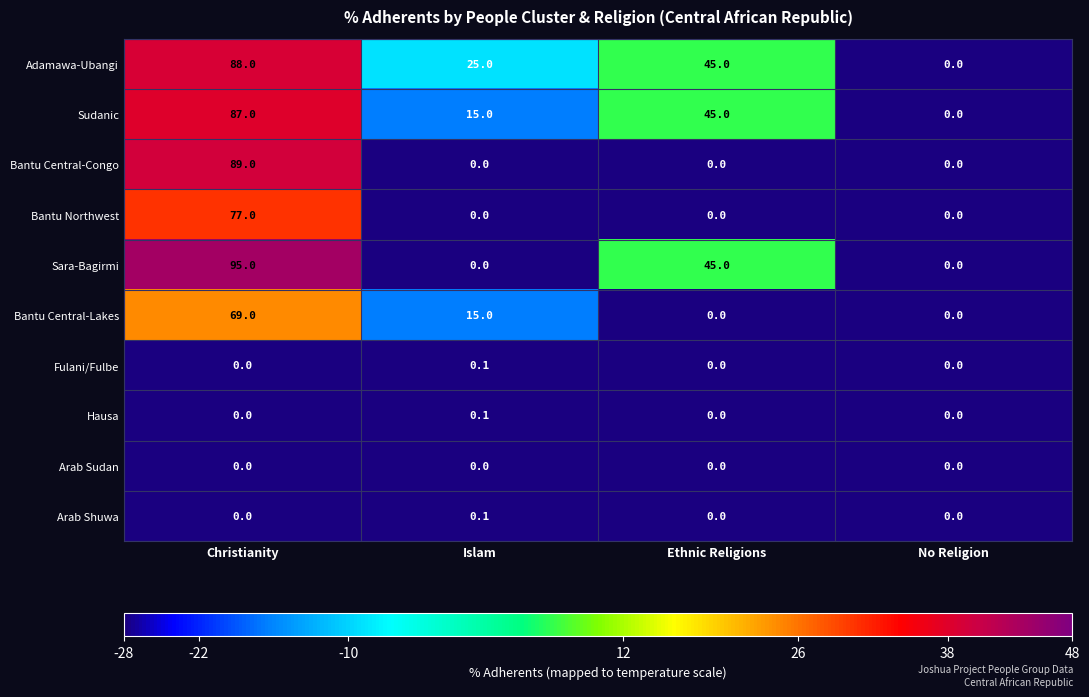

What is the difference between the Adamawa-Ubangi values at No Religion and Islam?

25.0